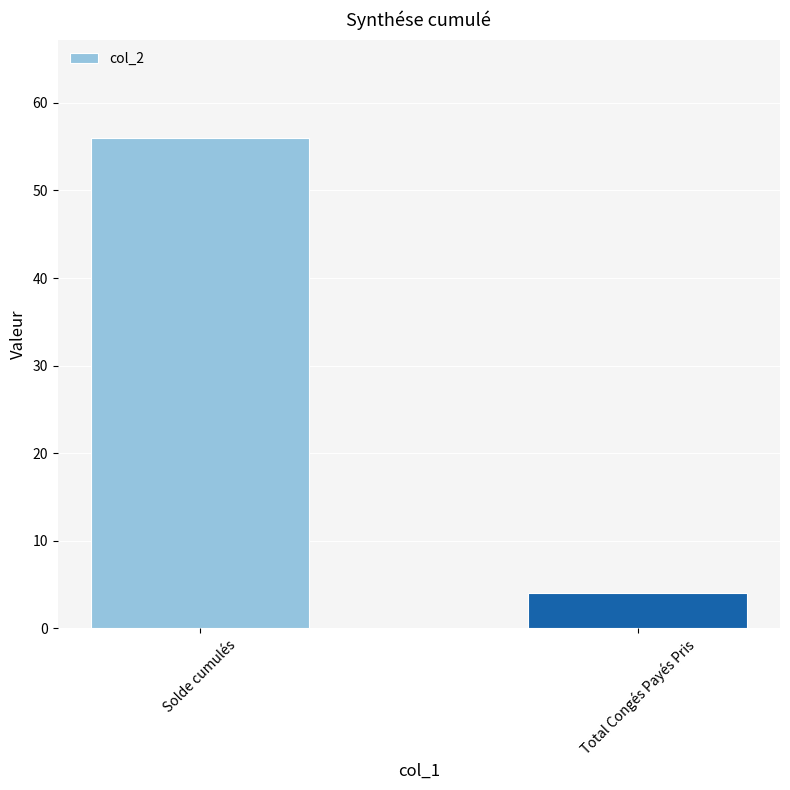

Does the chart contain any negative values?

No